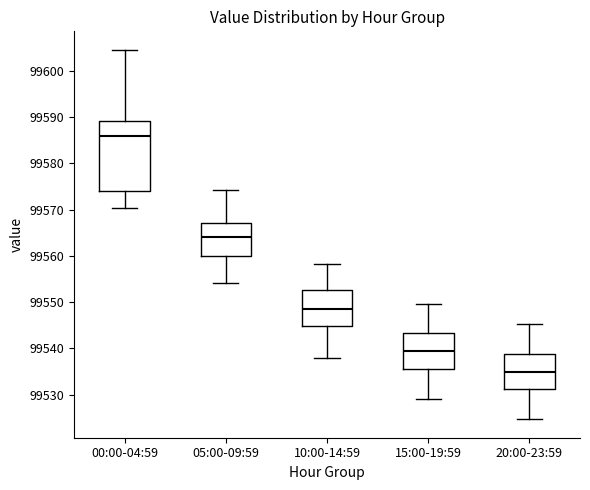

Which box has the lowest median line?

20:00-23:59